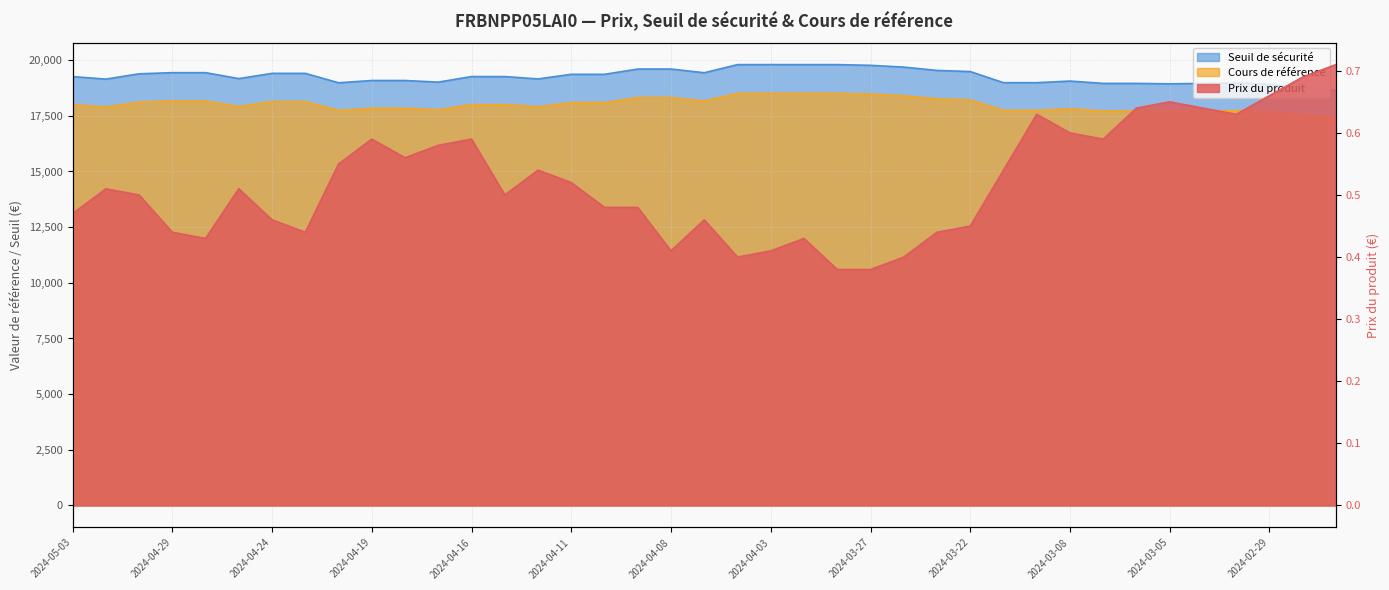

Which has a higher value, 2024-03-22 or 2024-03-12?

2024-03-12